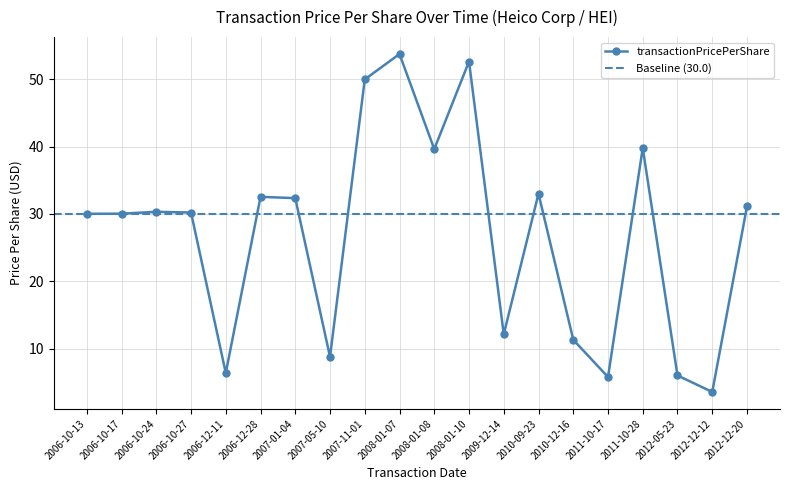

How many interior local valleys (lower than both neighbors) does the data have?

6